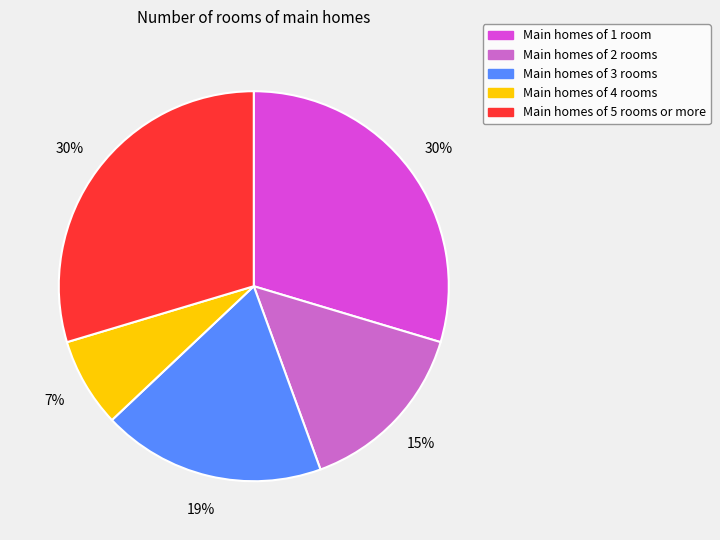

To the nearest percent, what is the average slice percentage?

20%